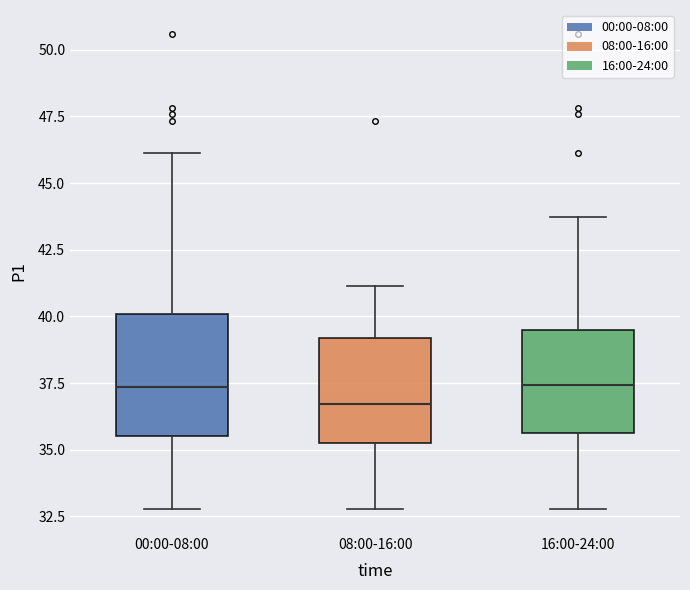

Reading left to right, transcribe this box plot: for each box, give where its median line is, the range the box spans, and where its two whiskers end, as read against the y-axis. The values are not printed on the chart, so give them approximately, as read against the axis.

00:00-08:00: median 37.5, box 35.5 to 40.0, whiskers 33.0 to 46.0
08:00-16:00: median 36.5, box 35.5 to 39.0, whiskers 33.0 to 41.0
16:00-24:00: median 37.5, box 35.5 to 39.5, whiskers 33.0 to 43.5